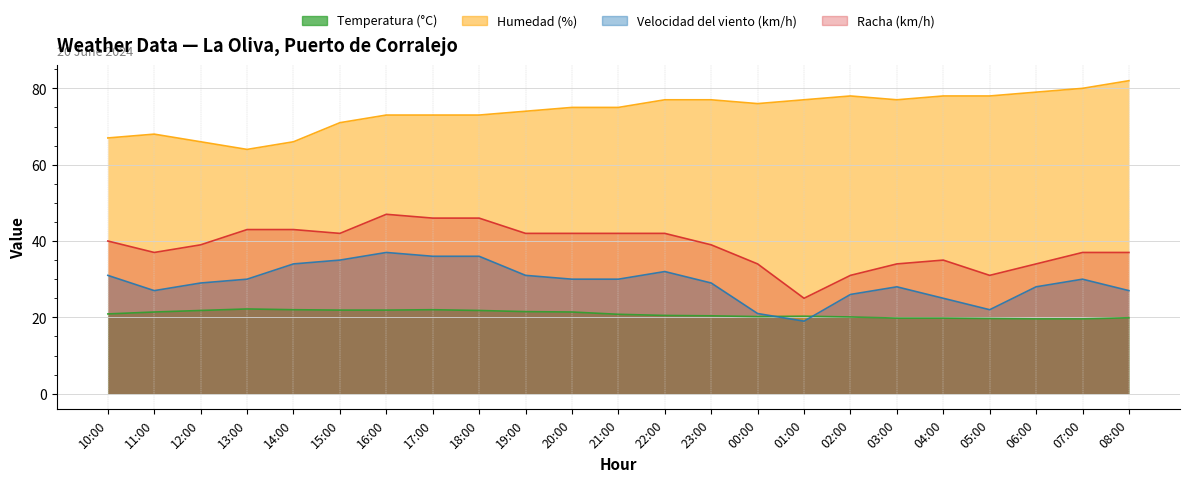

What is the highest value of the Humedad (%) series?

82.0